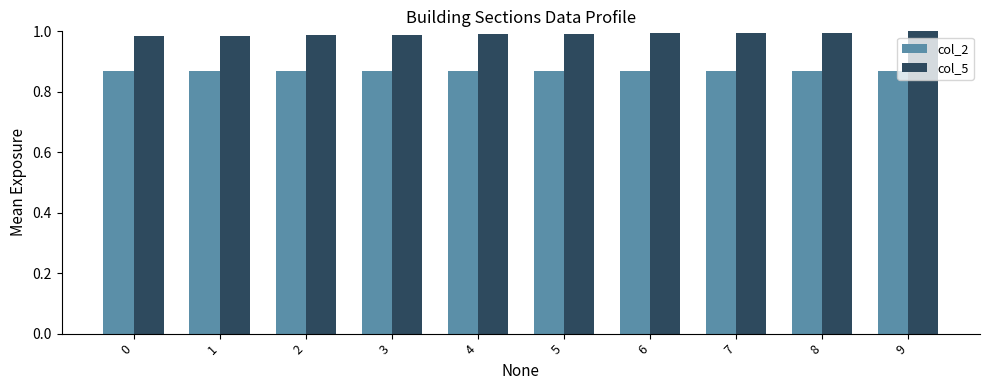

At how many categories does at least one series exceed 0?

10